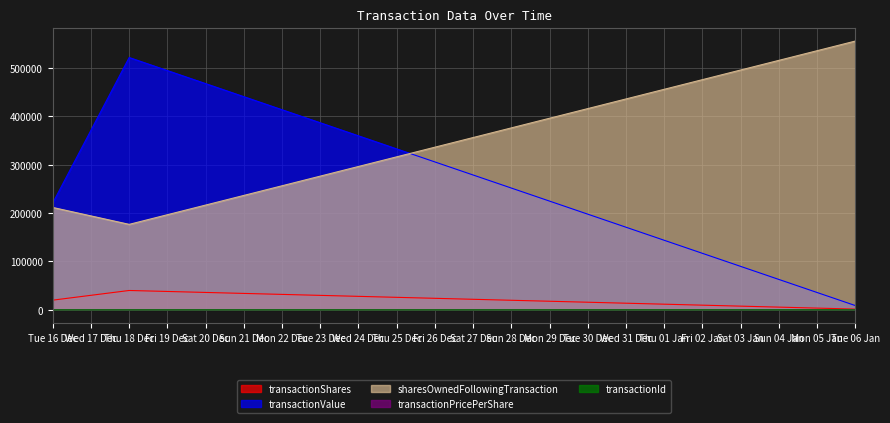

List the series in order of their peak value, highest first.

sharesOwnedFollowingTransaction, transactionValue, transactionShares, transactionPricePerShare, transactionId